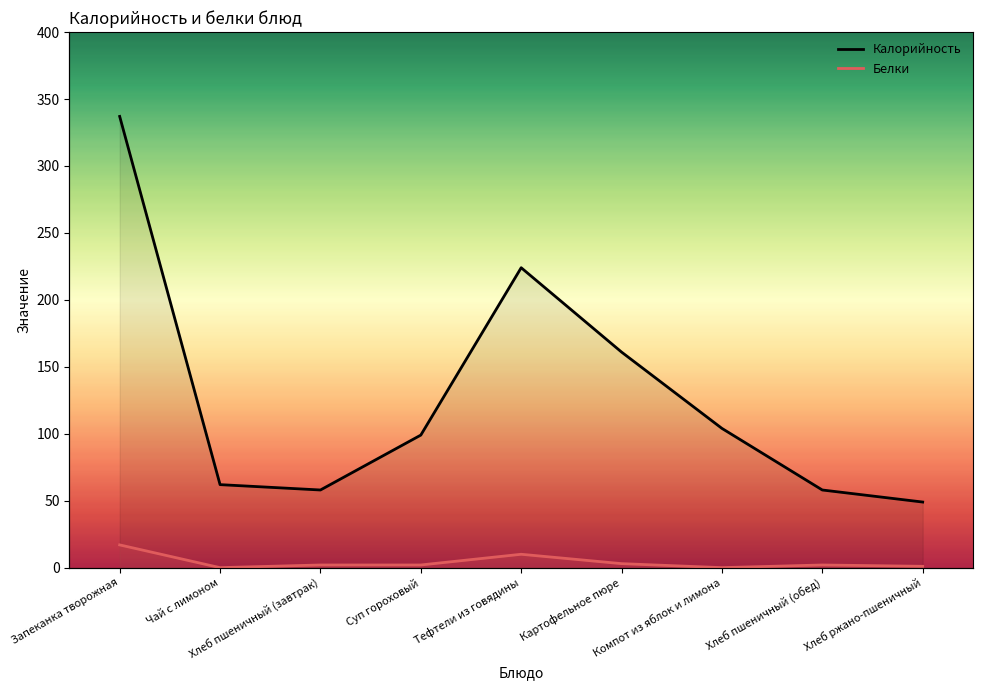

True or false: Калорийность and Белки cross at least once.

False